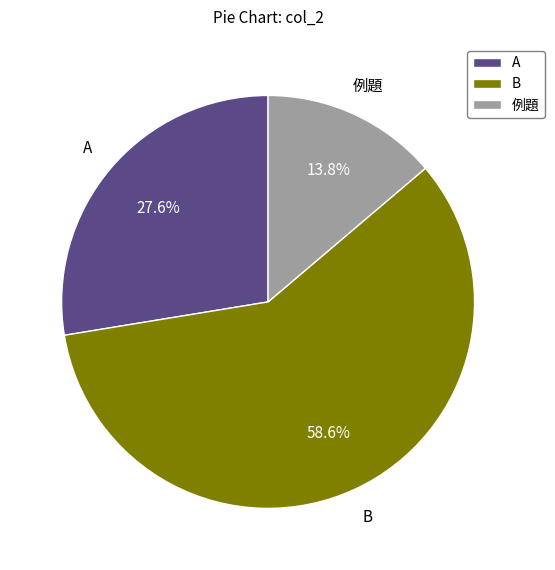

Is there a majority slice in this chart?

Yes